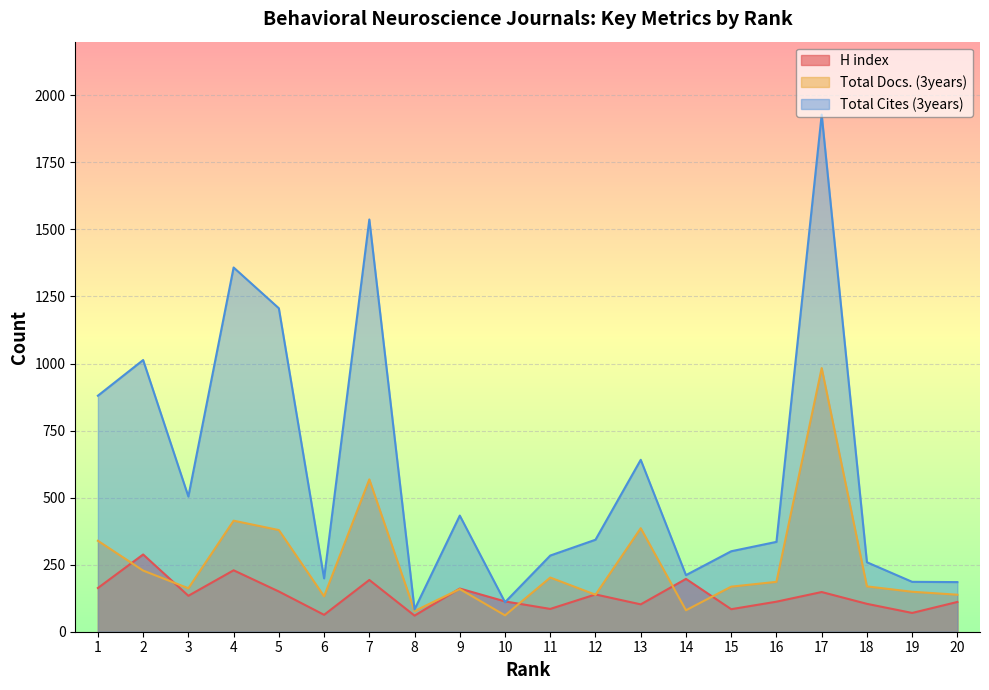

How many lines are shown in the chart?

3